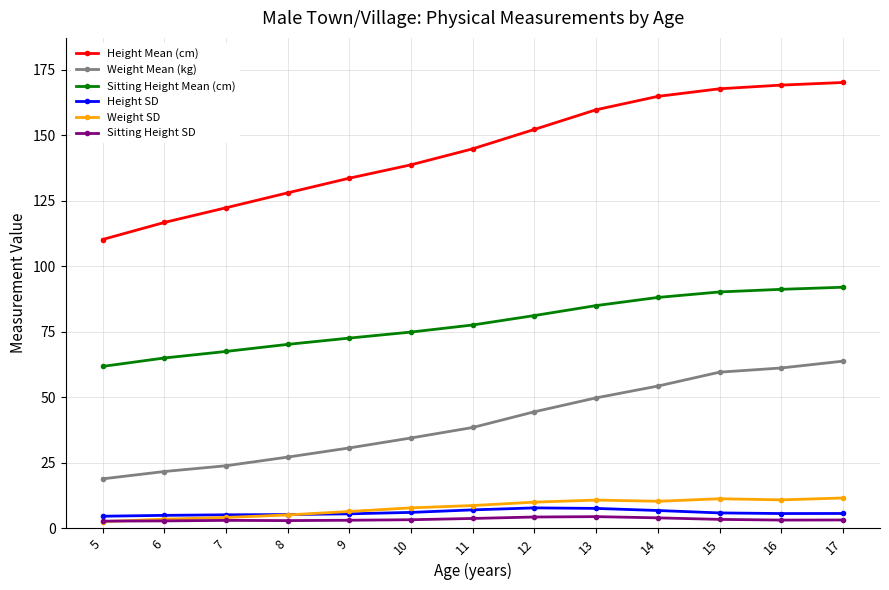

What is the total value across all series at 11?

280.5